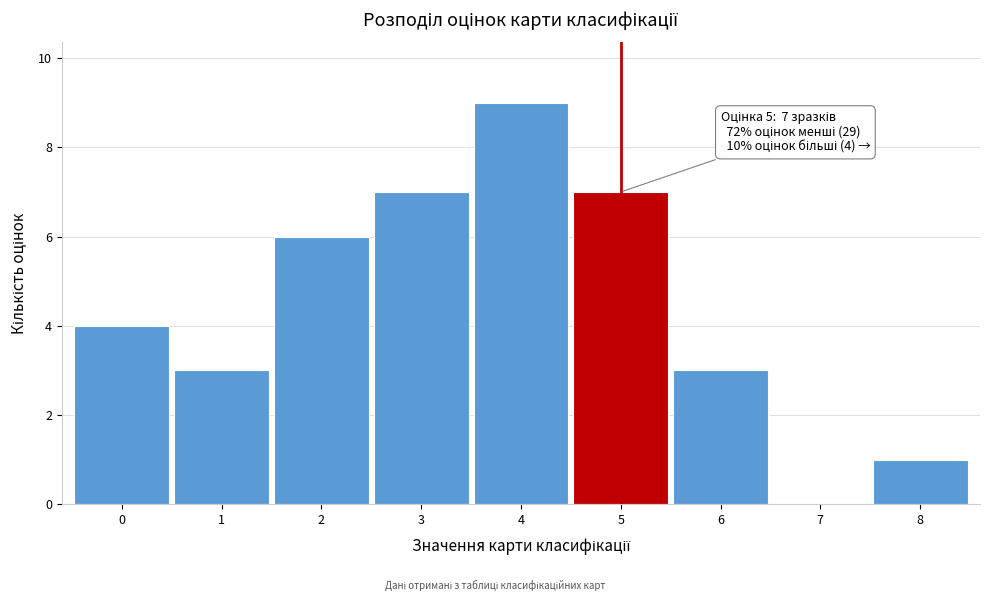

Which range on the x-axis has the tallest bar?

3.5 to 4.5